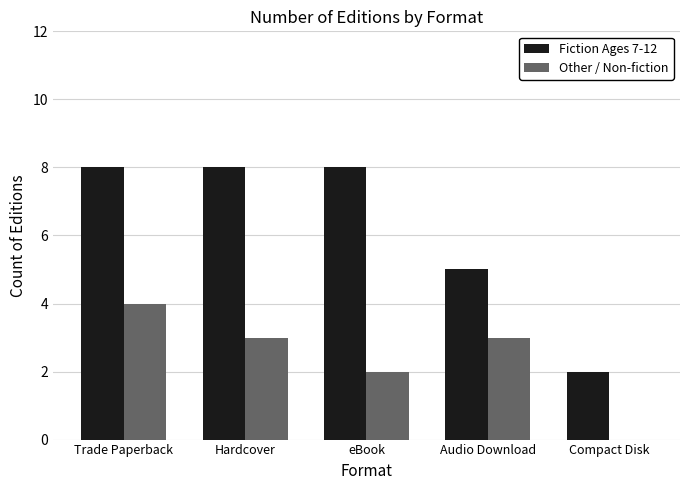

What is the maximum value for Other / Non-fiction?

4